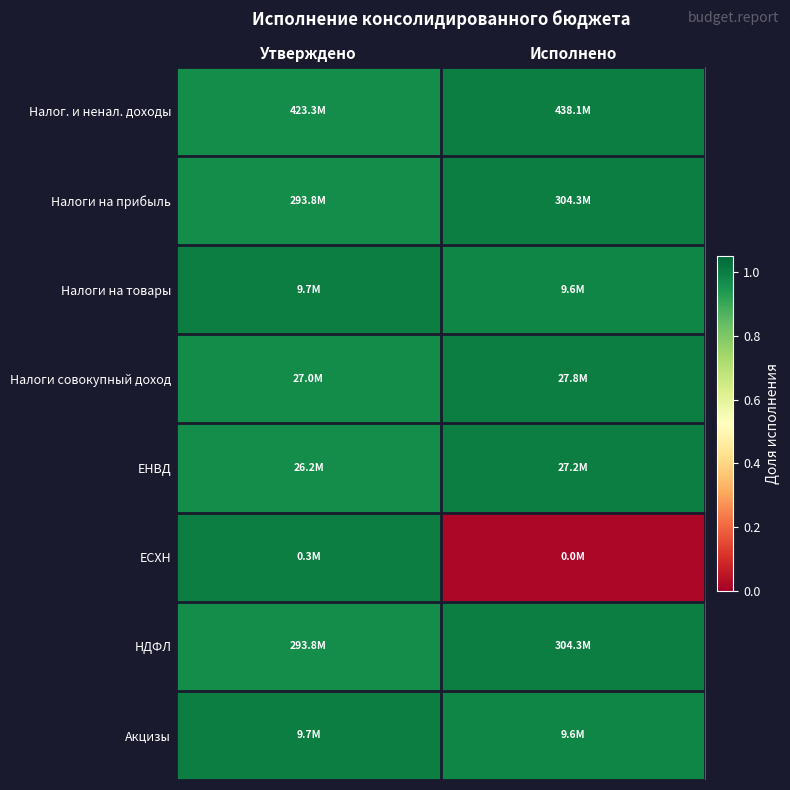

Reading right to left, extract all data points from this chart.

Налог. и ненал. доходы: Исполнено=1.0	Утверждено=1.0
Налоги на прибыль: Исполнено=1.0	Утверждено=1.0
Налоги на товары: Исполнено=1.0	Утверждено=1.0
Налоги совокупный доход: Исполнено=1.0	Утверждено=1.0
ЕНВД: Исполнено=1.0	Утверждено=1.0
ЕСХН: Исполнено=0.0	Утверждено=1.0
НДФЛ: Исполнено=1.0	Утверждено=1.0
Акцизы: Исполнено=1.0	Утверждено=1.0